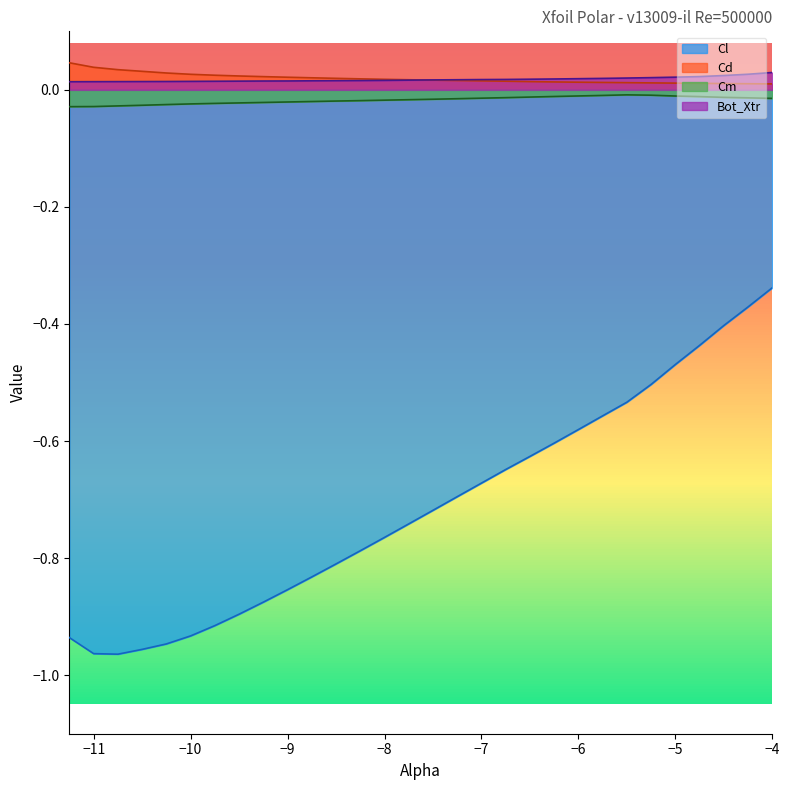

True or false: Cl has a value of -0.5 at -5.0.

True